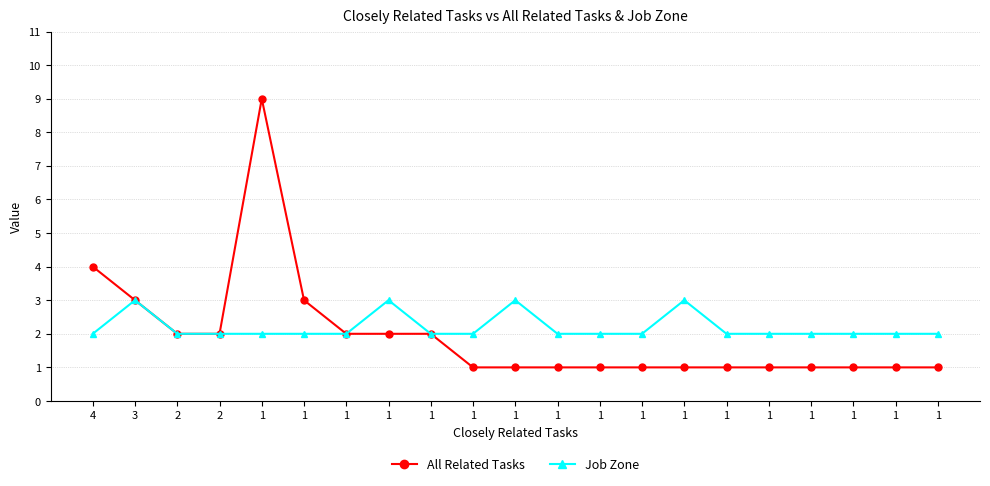

What is the difference between the maximum and second lowest values in the All Related Tasks series?

8